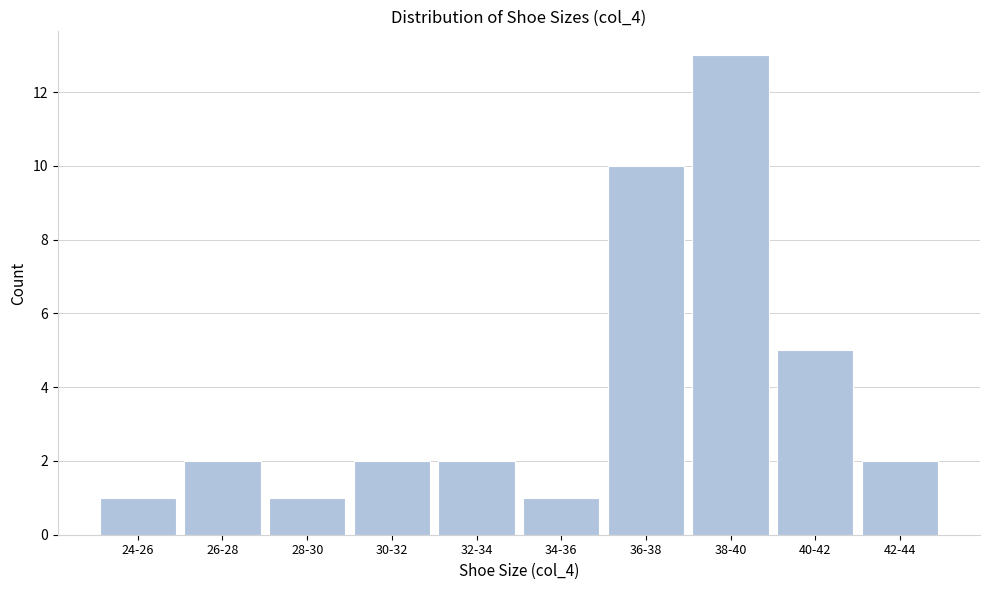

Reading left to right, what are all the values shown in this chart?

1	2	1	2	2	1	10	13	5	2